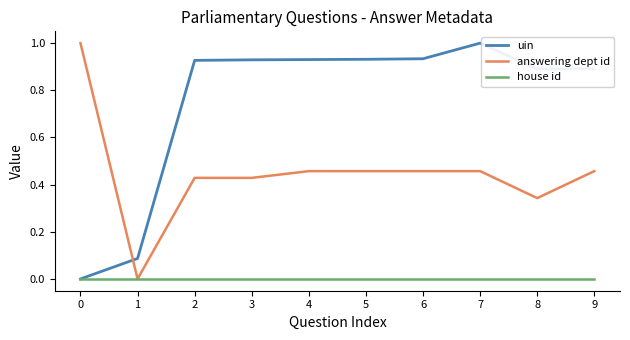

After their last crossing, which series has the higher values: answering dept id or uin?

uin